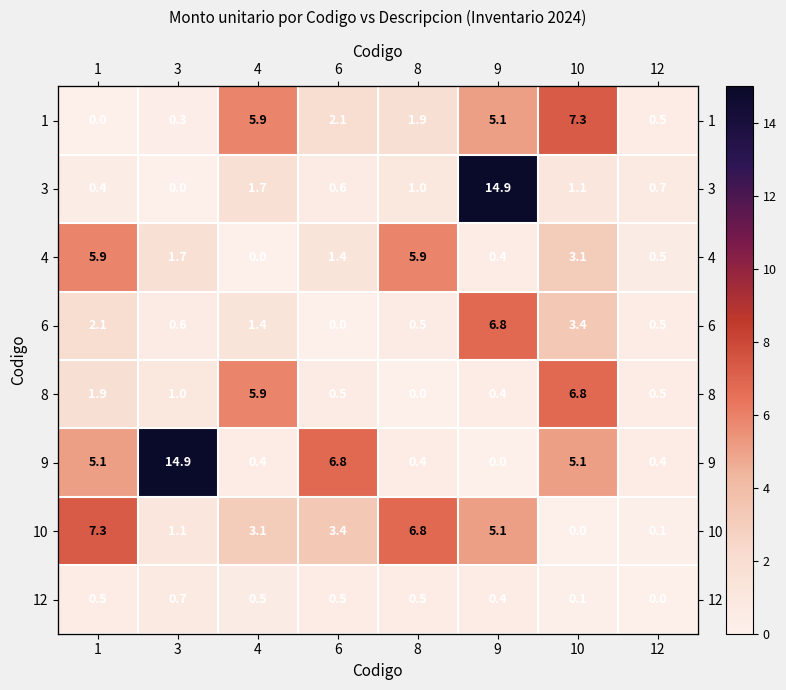

True or false: 10 has a value of 11.9 at 8.

False